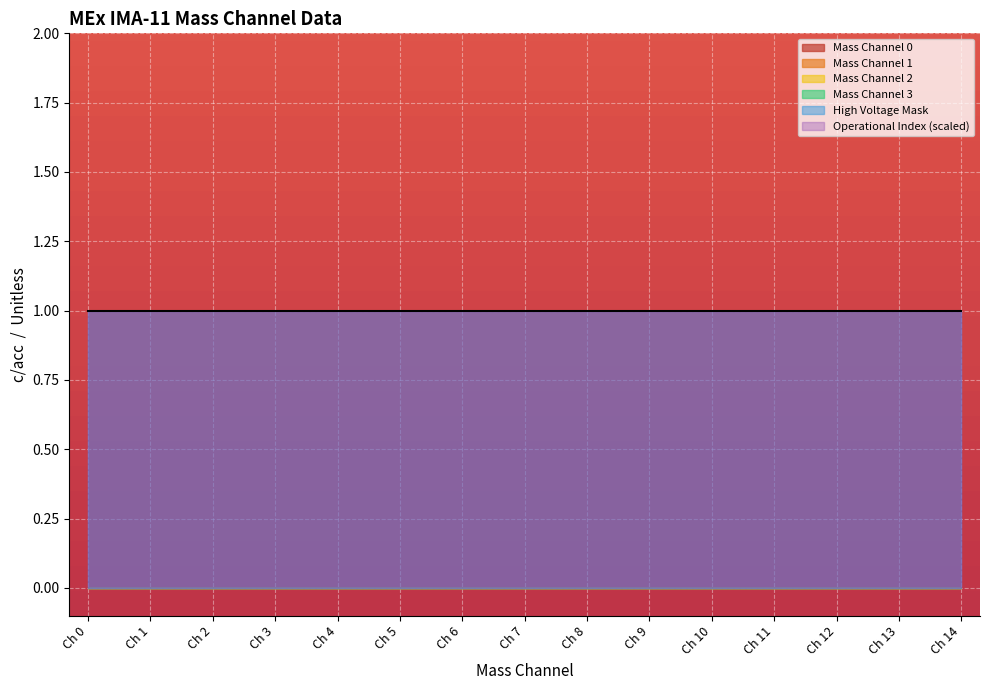

The High Voltage Mask series shows 1 at 3. True or false?

True